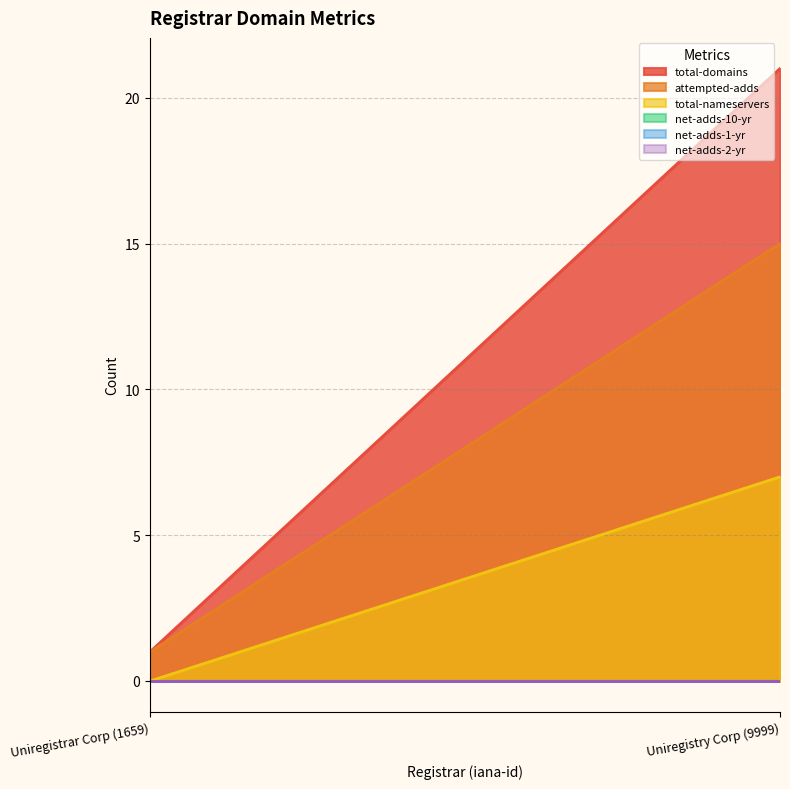

List the series in order of their peak value, highest first.

total-domains, attempted-adds, total-nameservers, net-adds-10-yr, net-adds-1-yr, net-adds-2-yr